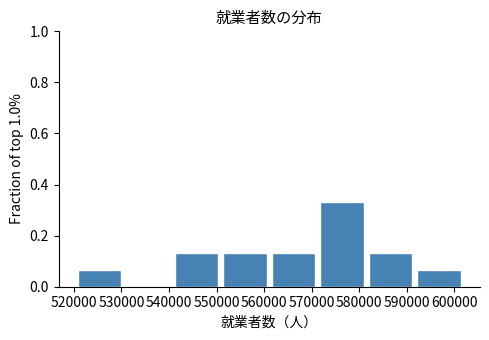

Reading left to right, transcribe this chart: for each bar, give the range it covers on the x-axis and its height. Neither the bar edges nor the heights are printed on the chart, so give them approximately, as read against the axes.

520000 to 531000: 0.06
531000 to 541000: 0
541000 to 551000: 0.14
551000 to 561000: 0.14
561000 to 571000: 0.14
571000 to 581000: 0.34
581000 to 592000: 0.14
592000 to 602000: 0.06